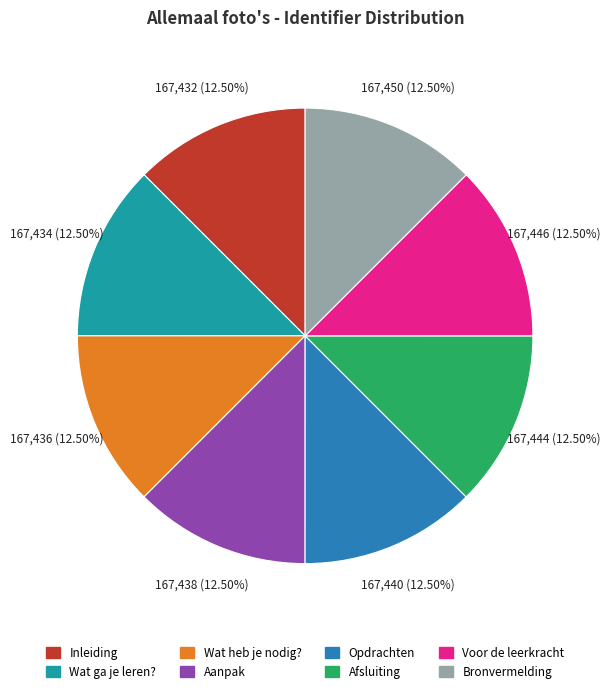

What is the ratio of the value at Voor de leerkracht to the value at Afsluiting?

1.0